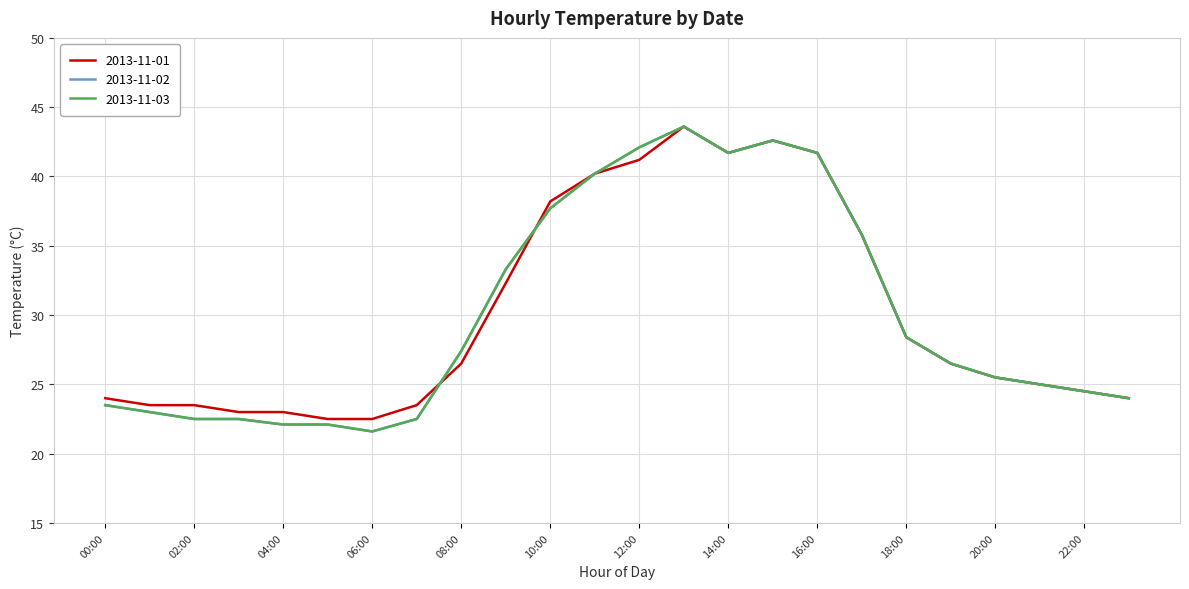

How many times do 2013-11-01 and 2013-11-02 cross each other?

2